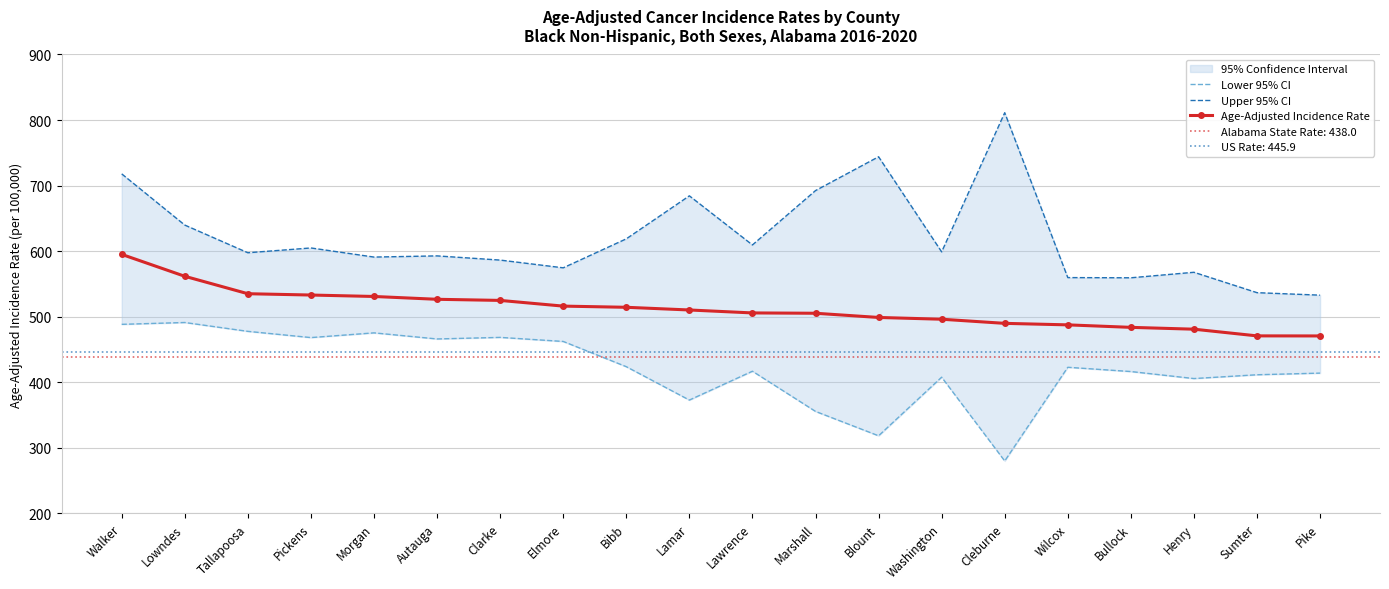

Rank the series by their maximum value, from highest to lowest.

Upper 95% CI, Age-Adjusted Incidence Rate, Lower 95% CI